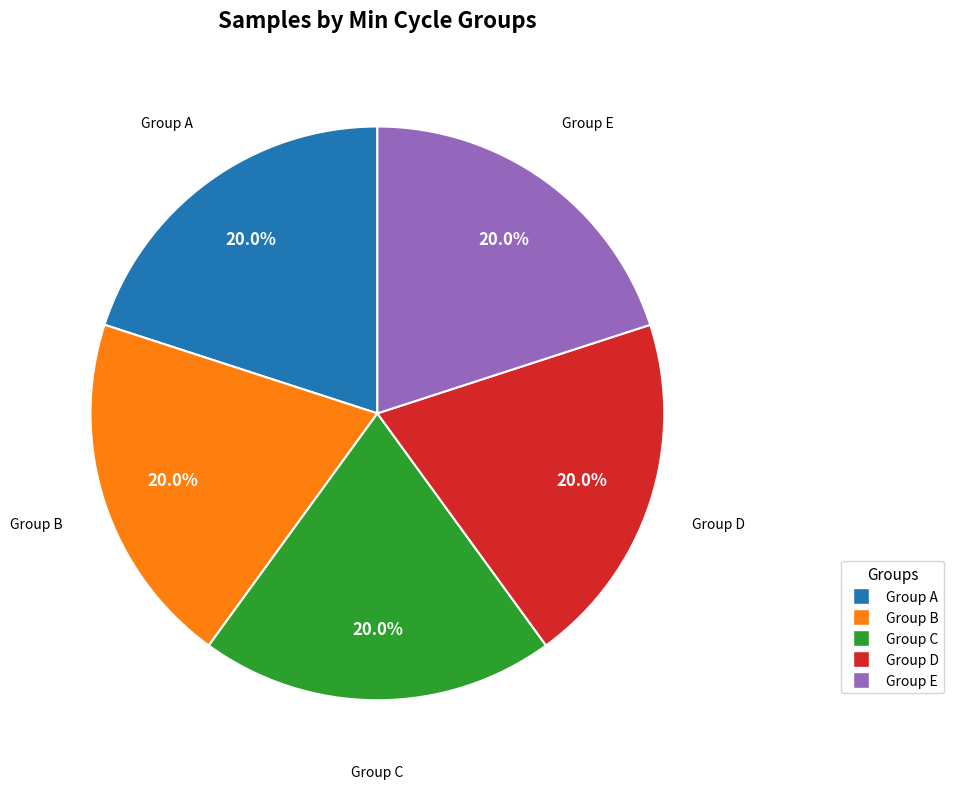

Is there a majority slice in this chart?

No